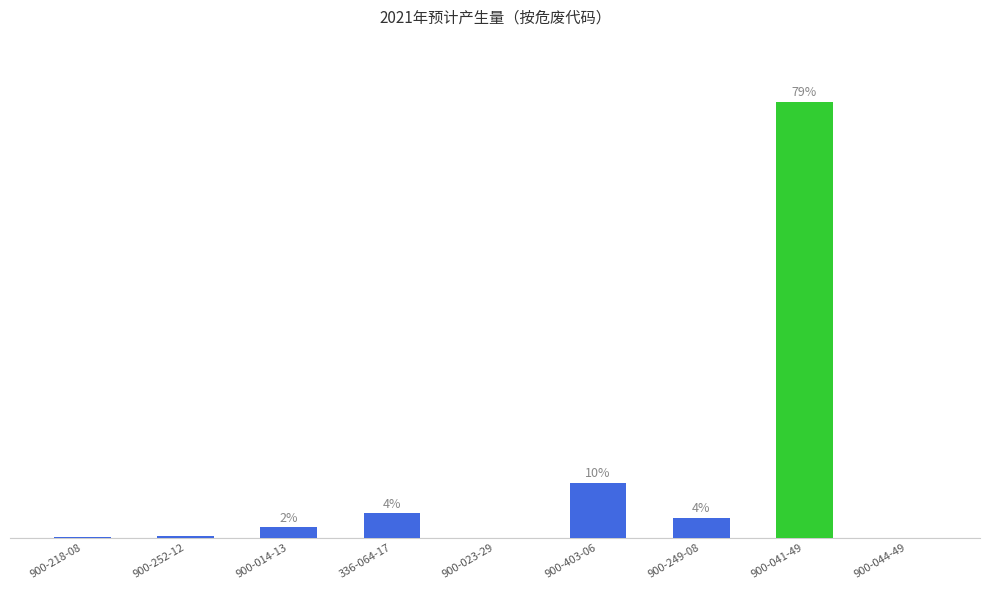

Are the bars horizontal?

No